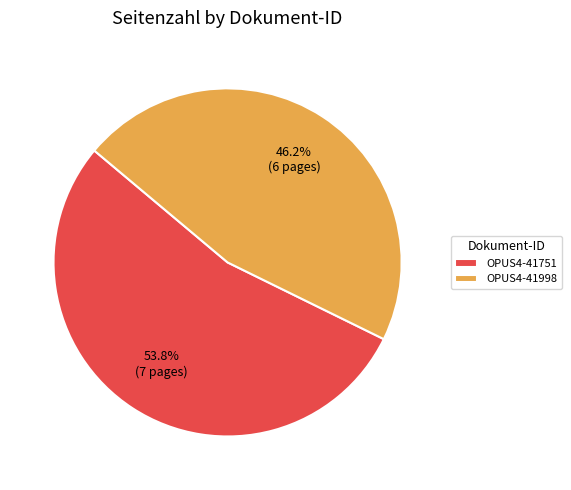

How many segments does this pie chart have?

2